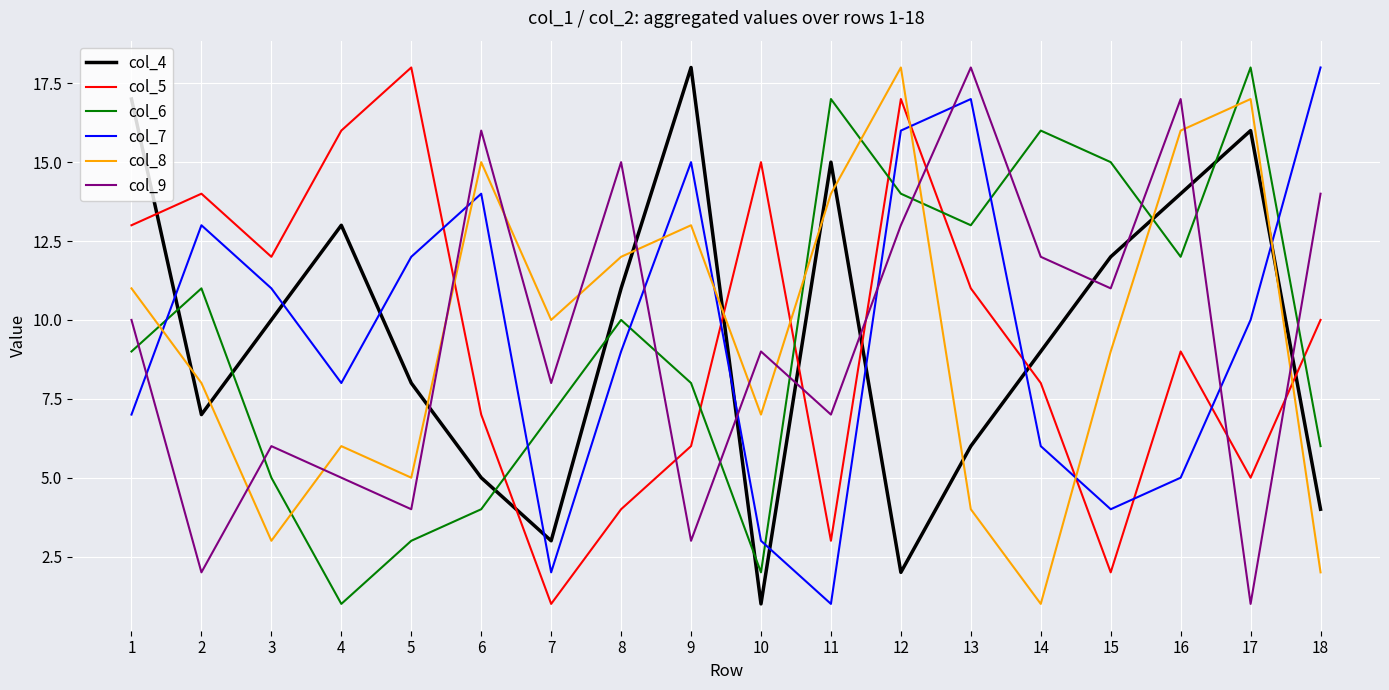

At 17, list the series in order from smallest to largest.

col_9, col_5, col_7, col_4, col_8, col_6